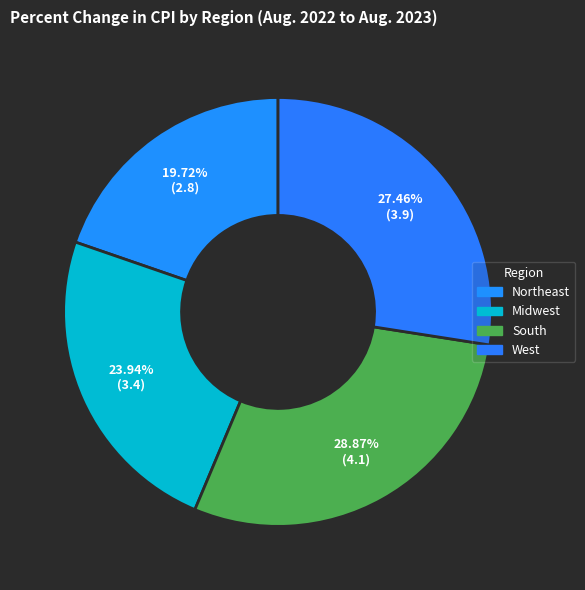

Count the number of slices in the pie.

4